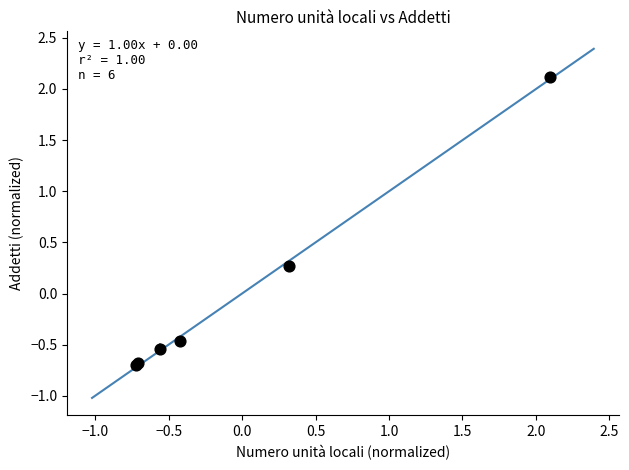

What Y value in the scatter plot is closest to 0?

0.3